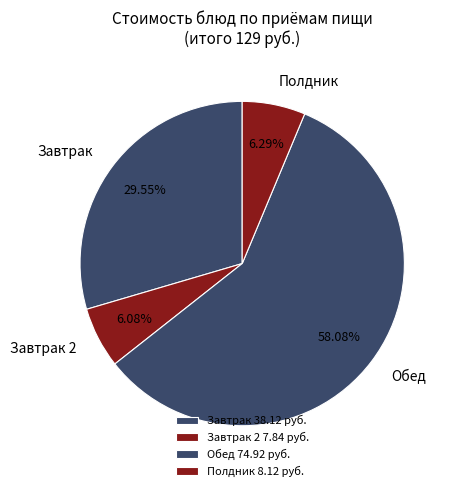

Do Завтрак 2 and Завтрак together represent more than half of the pie?

No